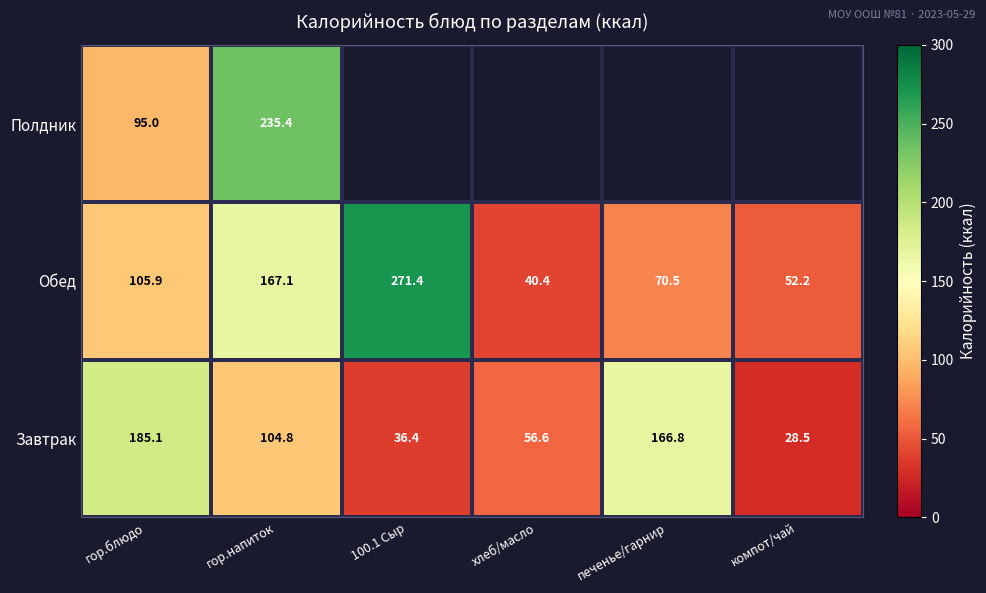

What is the greatest value displayed?

271.4